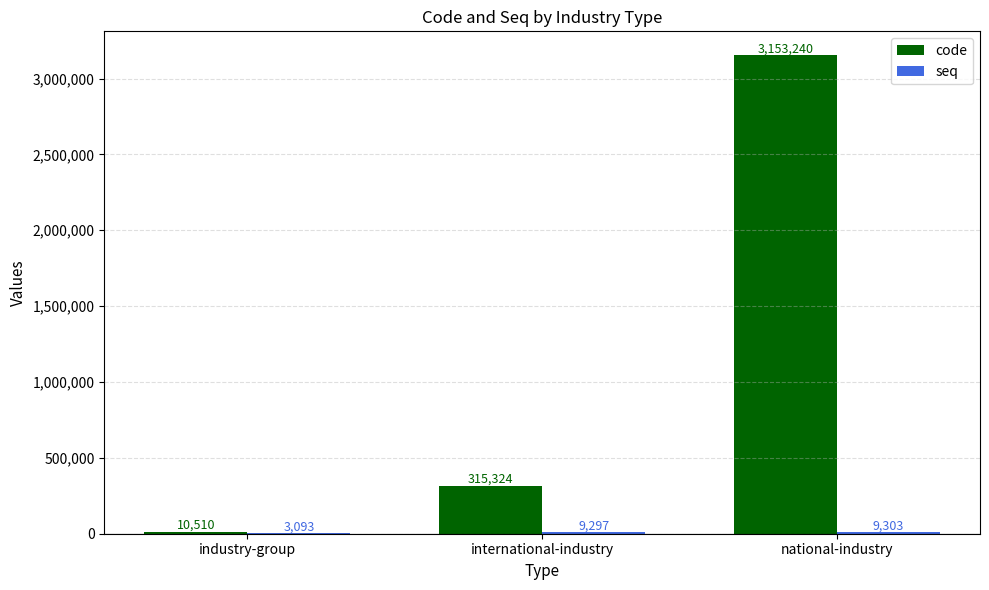

What is the sum of the code values at national-industry and industry-group?

3163750